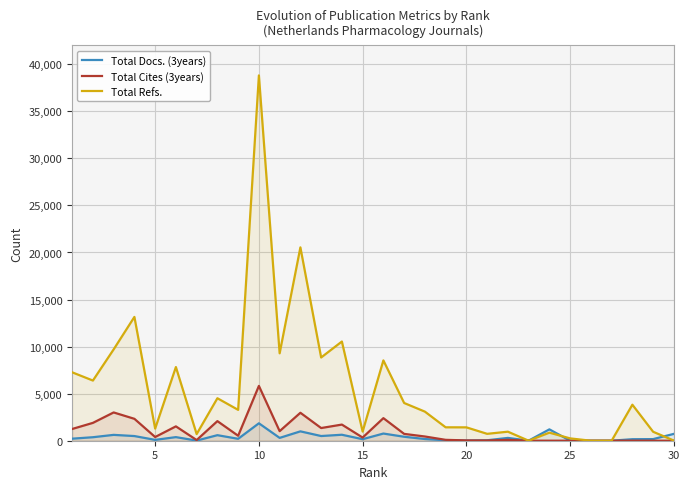

How many lines are shown in the chart?

3